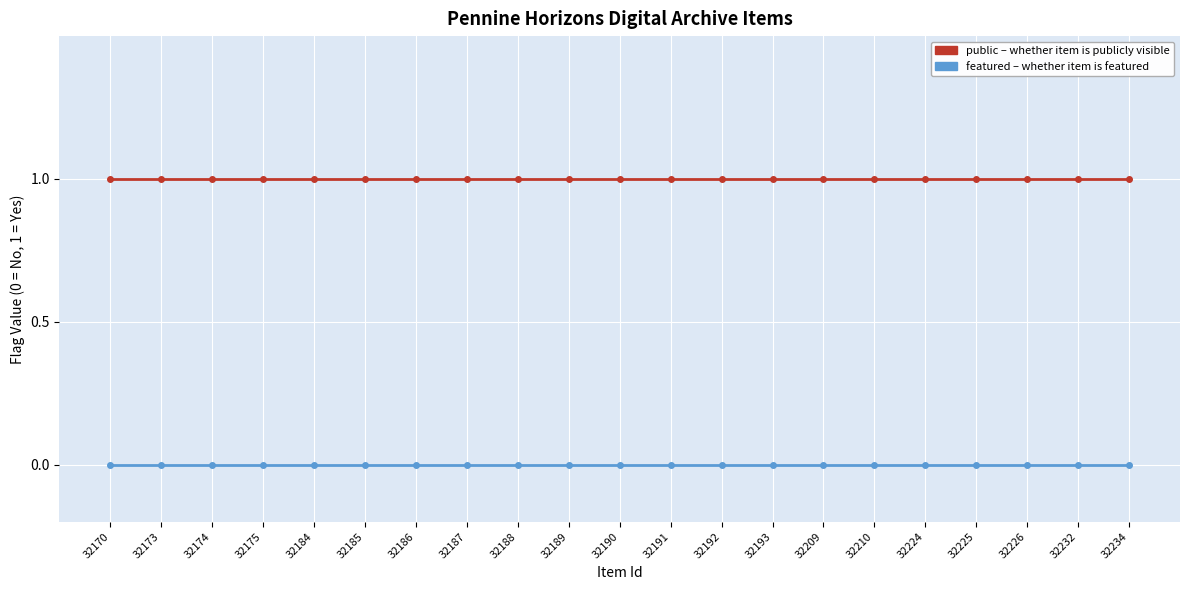

Between 32234 and 32192, which is larger?

32234